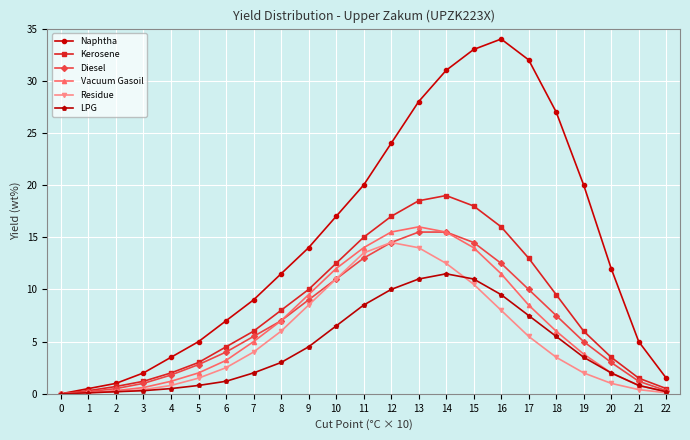

Count the number of data series in this chart.

6